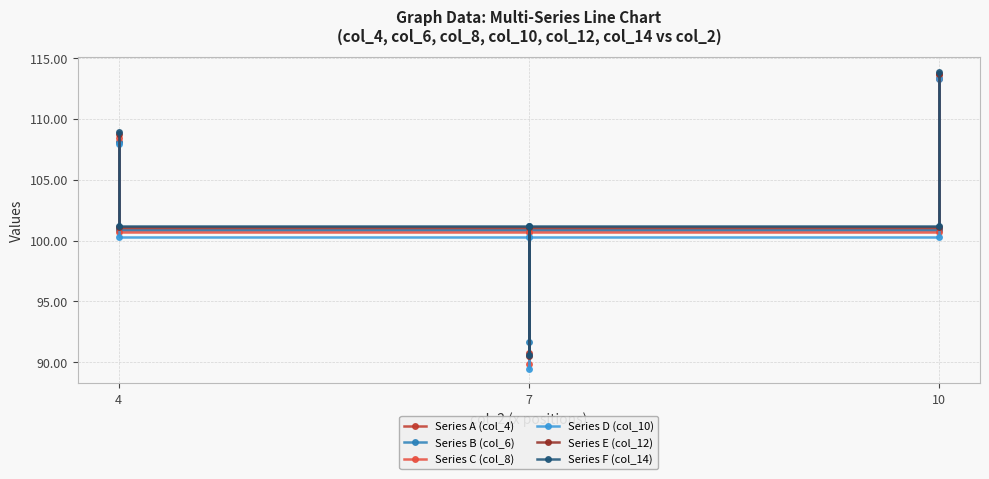

What is the difference between the second highest and minimum values in the Series A (col_4) series?

17.3